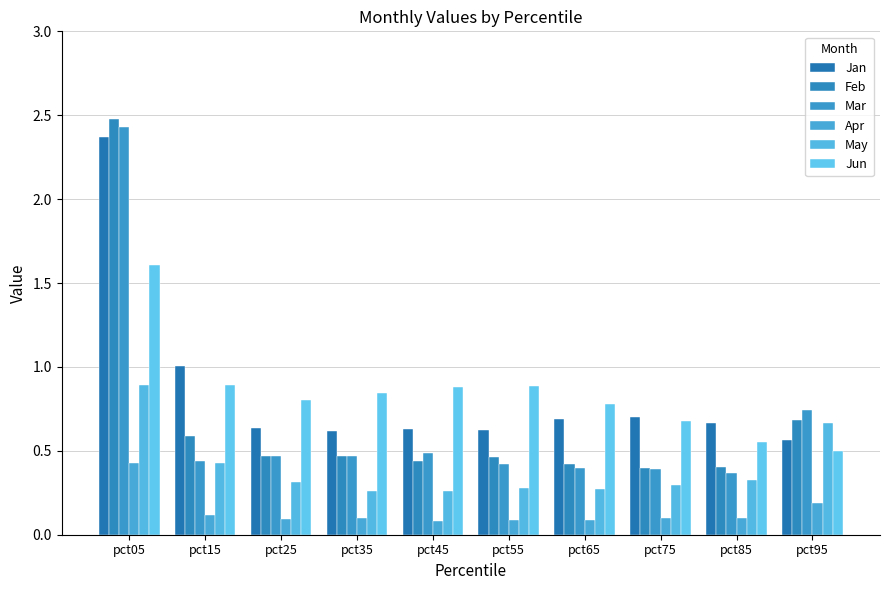

What is the value of the Jun bar at the 3rd from the left?

0.8